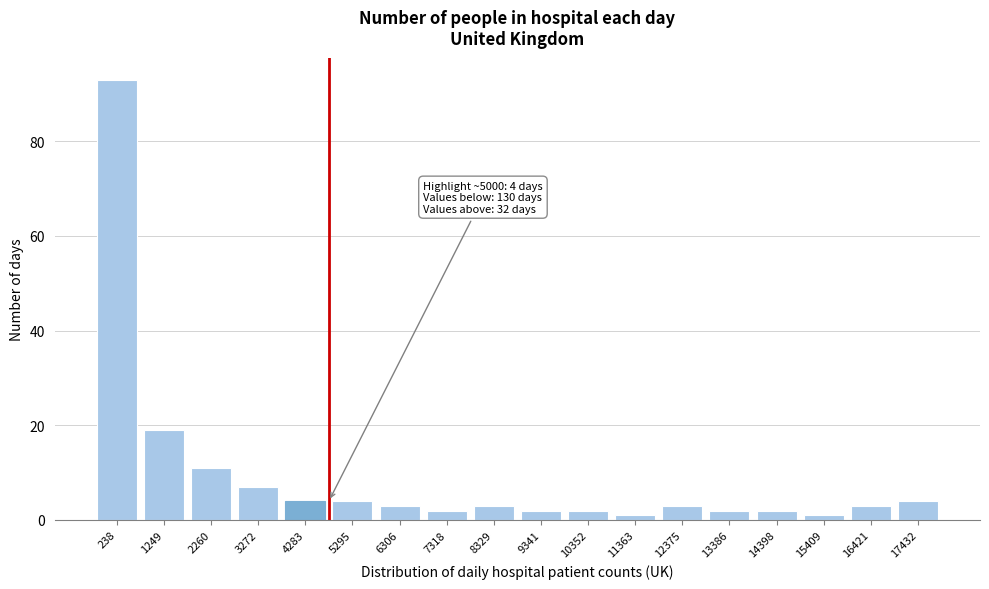

Reading left to right, transcribe all the data shown in this chart.

93	19	11	7	4	4	3	2	3	2	2	1	3	2	2	1	3	4